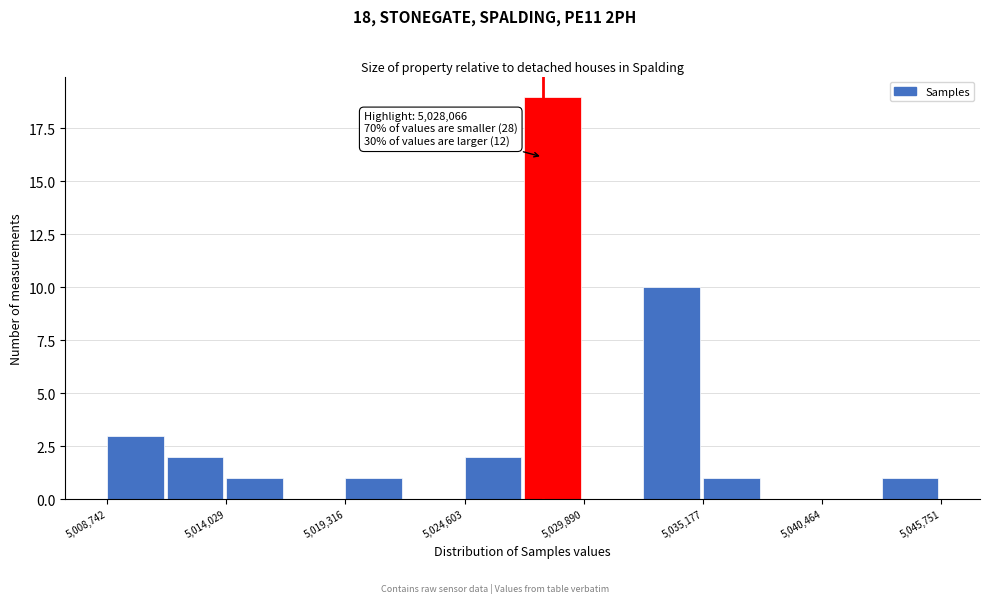

Around what value on the x-axis is the tallest bar? Give the approximate position of its centre, as read against the axis.

5029000